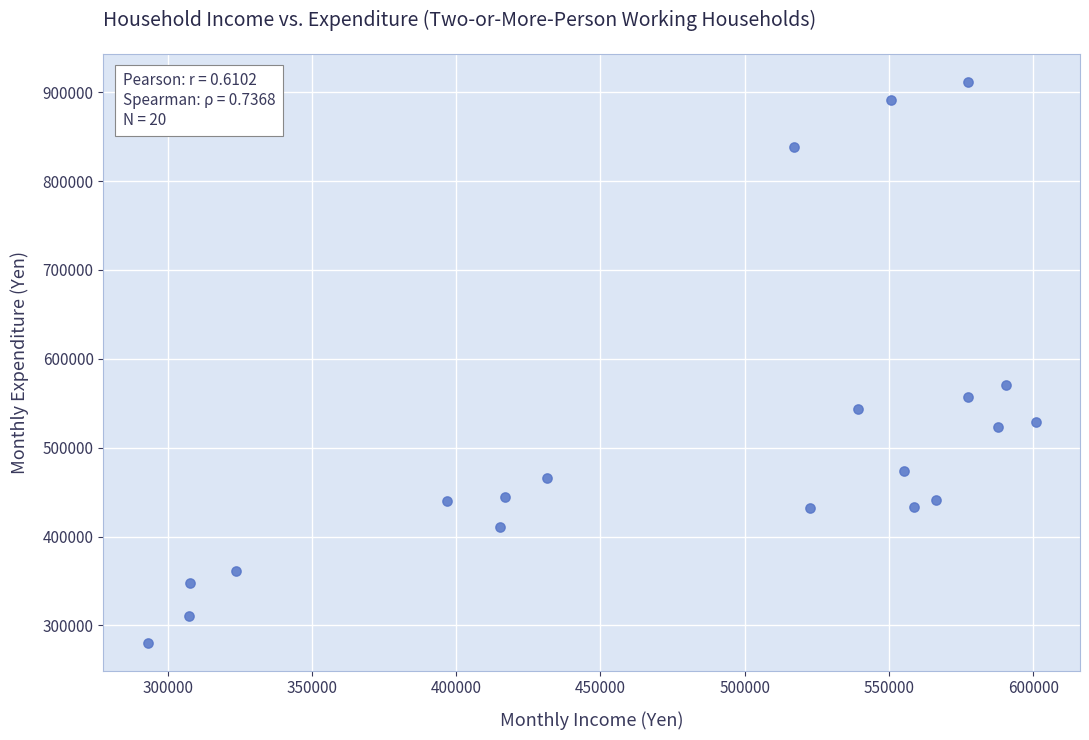

What is the range of Y values (max minus min)?

630997